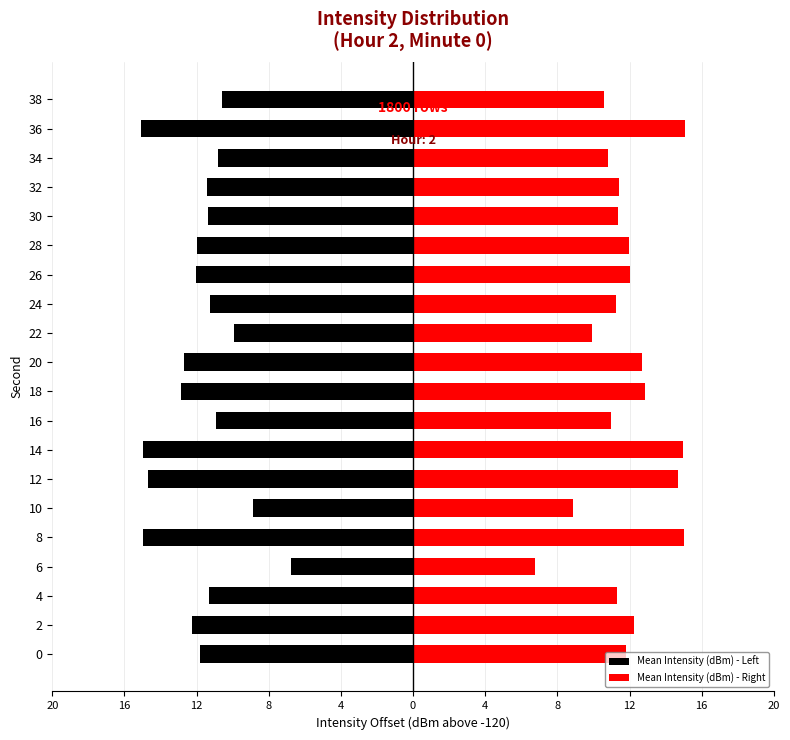

Reading left to right, list all the values displayed in this chart.

Mean Intensity (dBm) - Left: -11.8	-12.3	-11.3	-6.8	-15.0	-8.9	-14.7	-15.0	-10.9	-12.9	-12.7	-9.9	-11.2	-12.0	-12.0	-11.4	-11.4	-10.8	-15.1	-10.6
Mean Intensity (dBm) - Right: 11.8	12.3	11.3	6.8	15.0	8.9	14.7	15.0	10.9	12.9	12.7	9.9	11.2	12.0	12.0	11.4	11.4	10.8	15.1	10.6